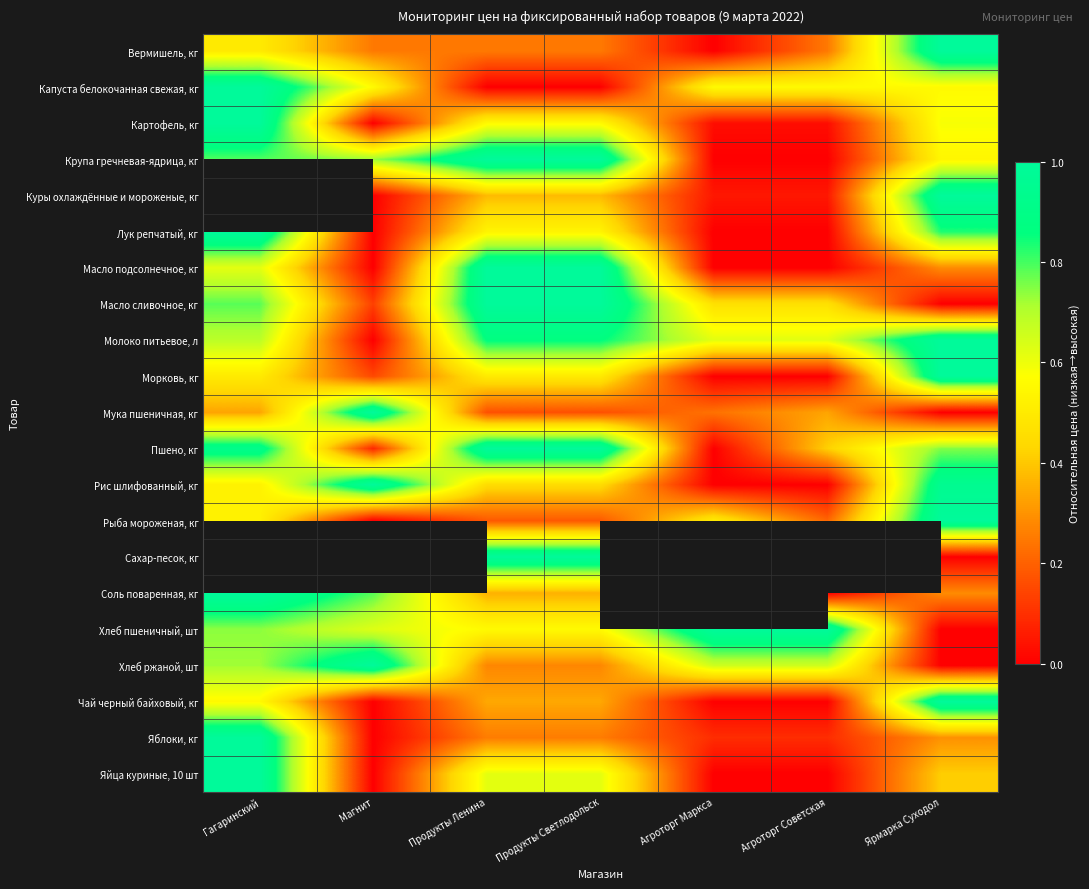

Between Продукты Светлодольск and Агроторг Советская, which series saw the biggest shift?

Крупа гречневая-ядрица, кг